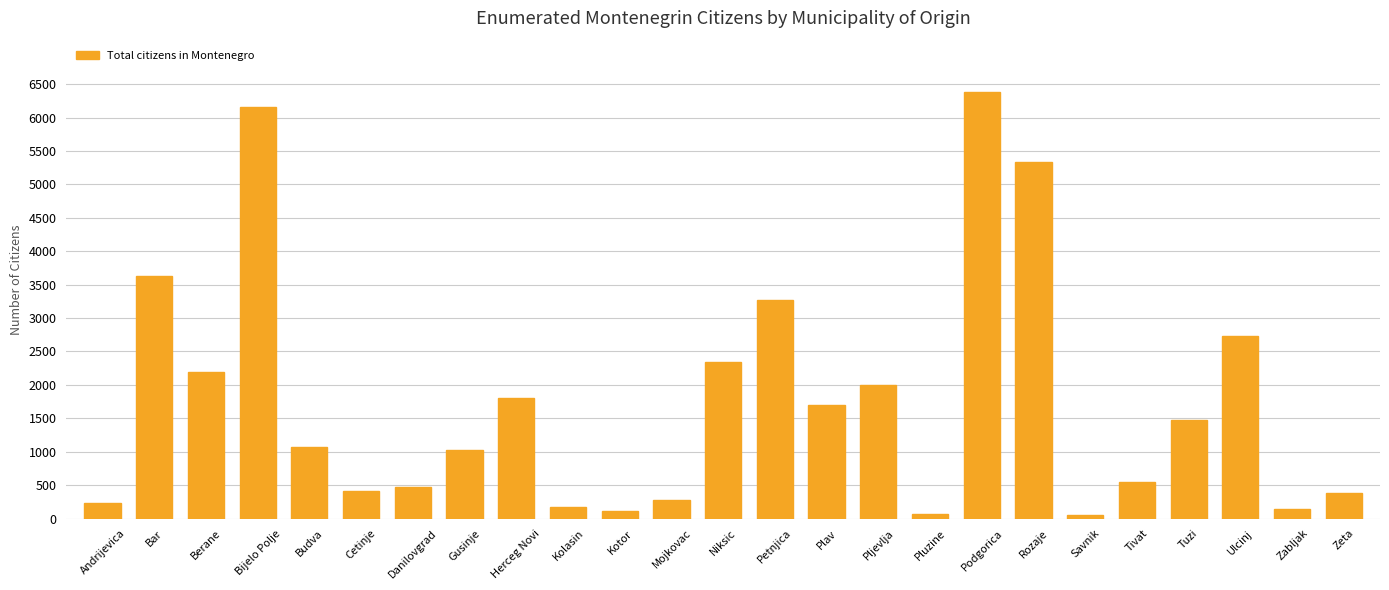

How many data points does each series have?

25